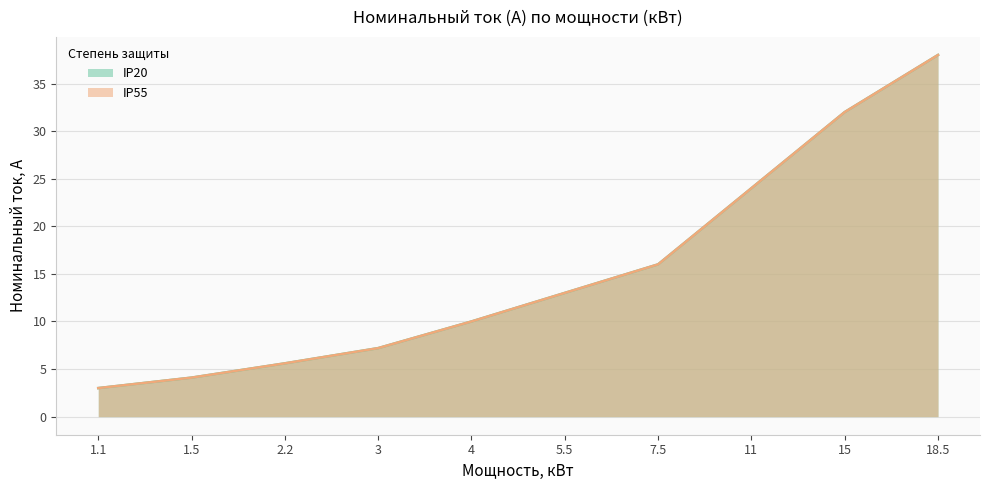

What position from the right is 11?

3